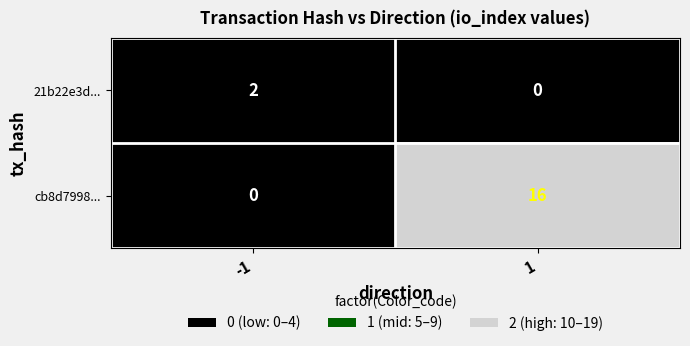

What is the maximum value shown in the chart?

16